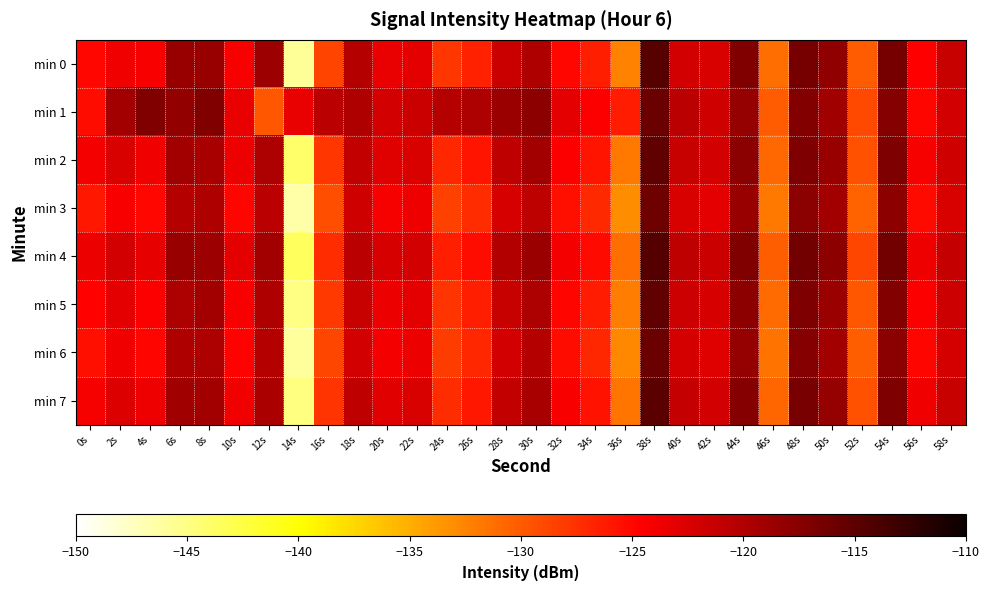

How many data points does each series have?

30